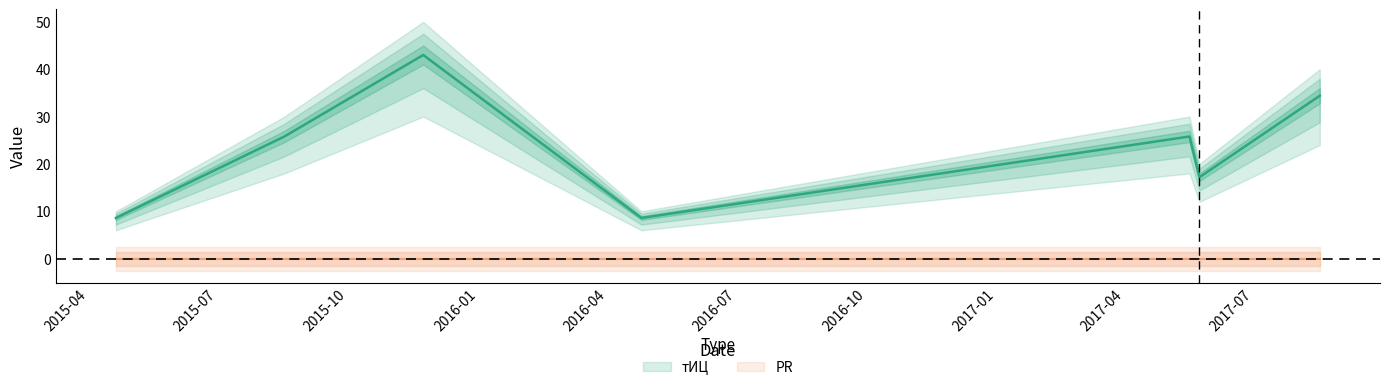

What is the label of the 7th point from the right?

2015-04-20